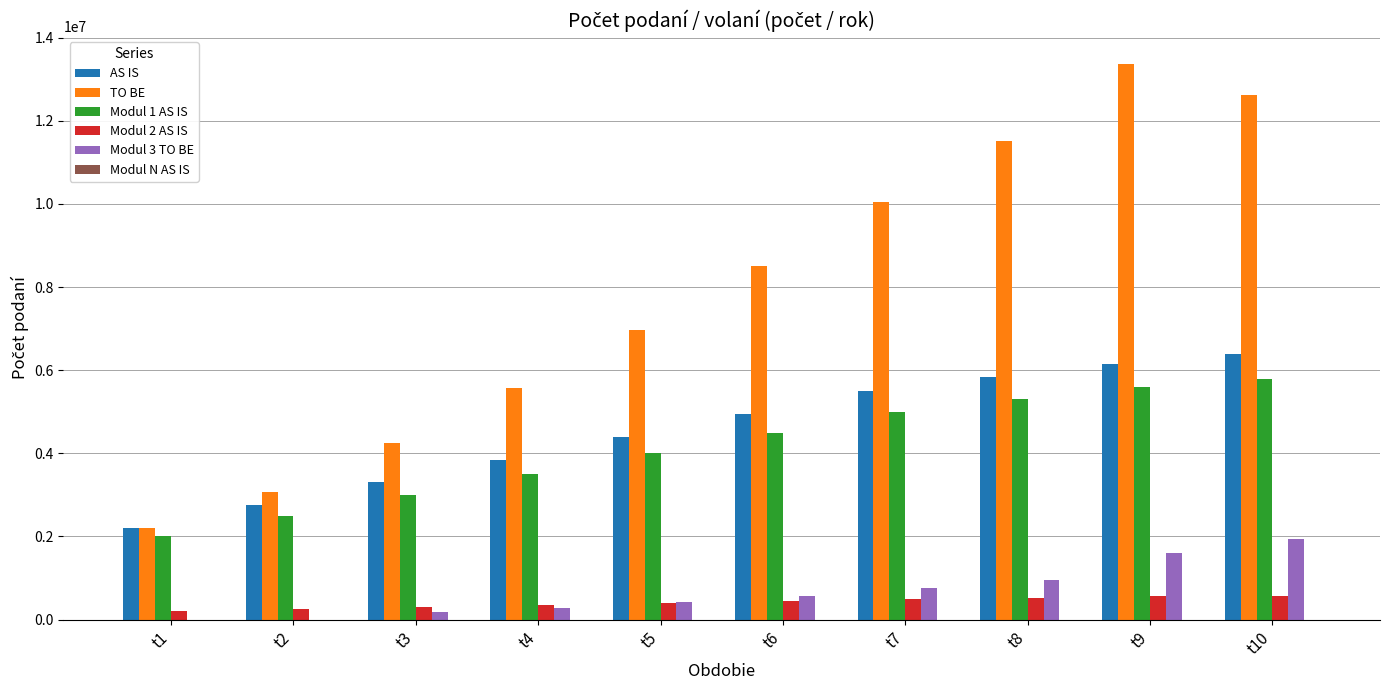

The value of Modul 3 TO BE at t7 is 760500. True or false?

True